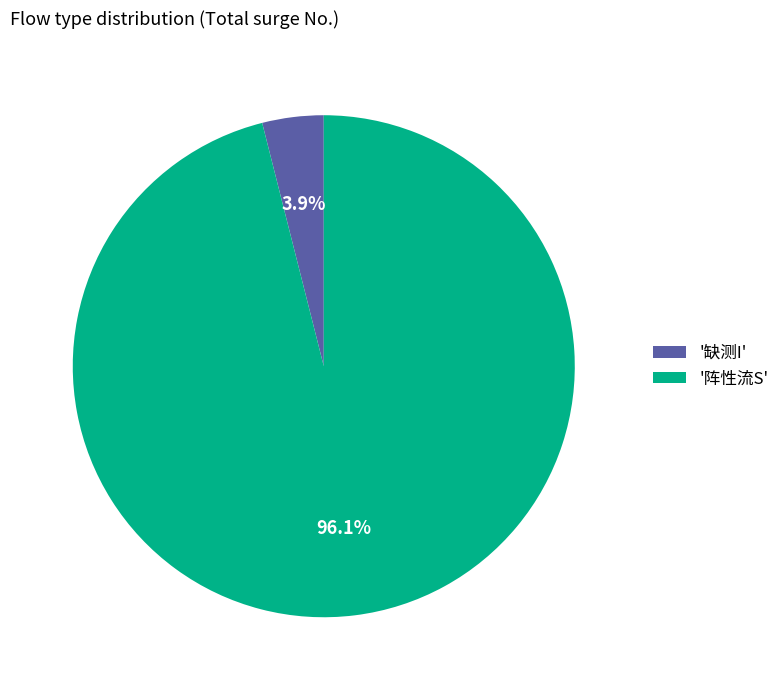

To the nearest percent, what is the average slice percentage?

50%